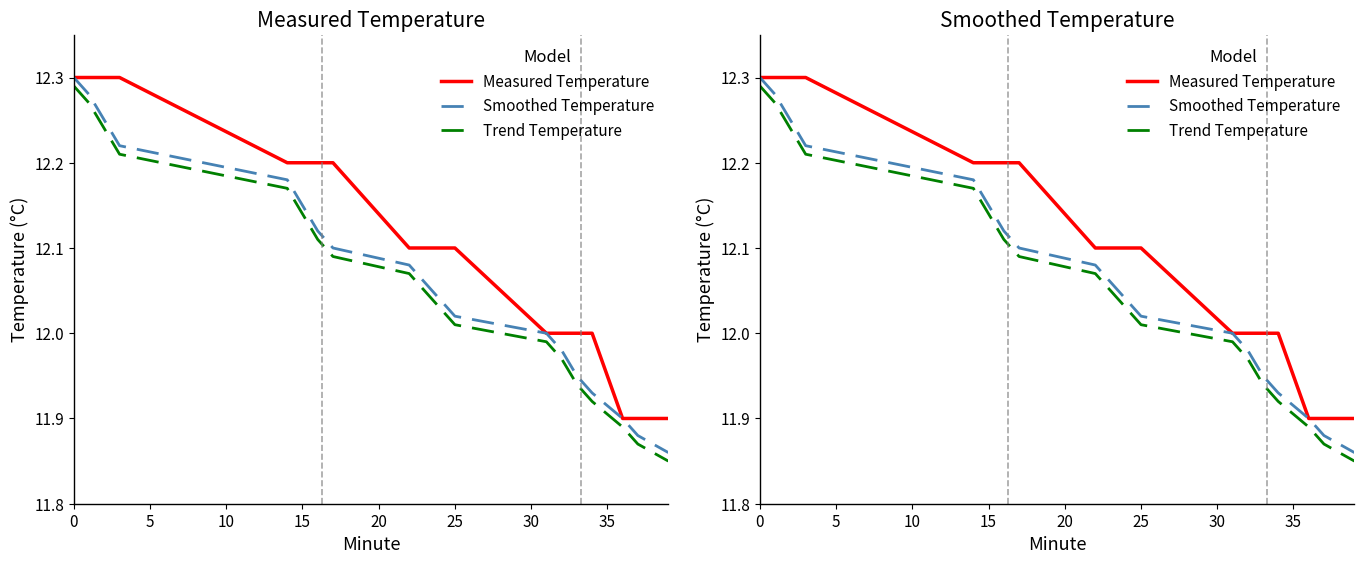

True or false: Trend Temperature has a value of 18.9 at 18.

False